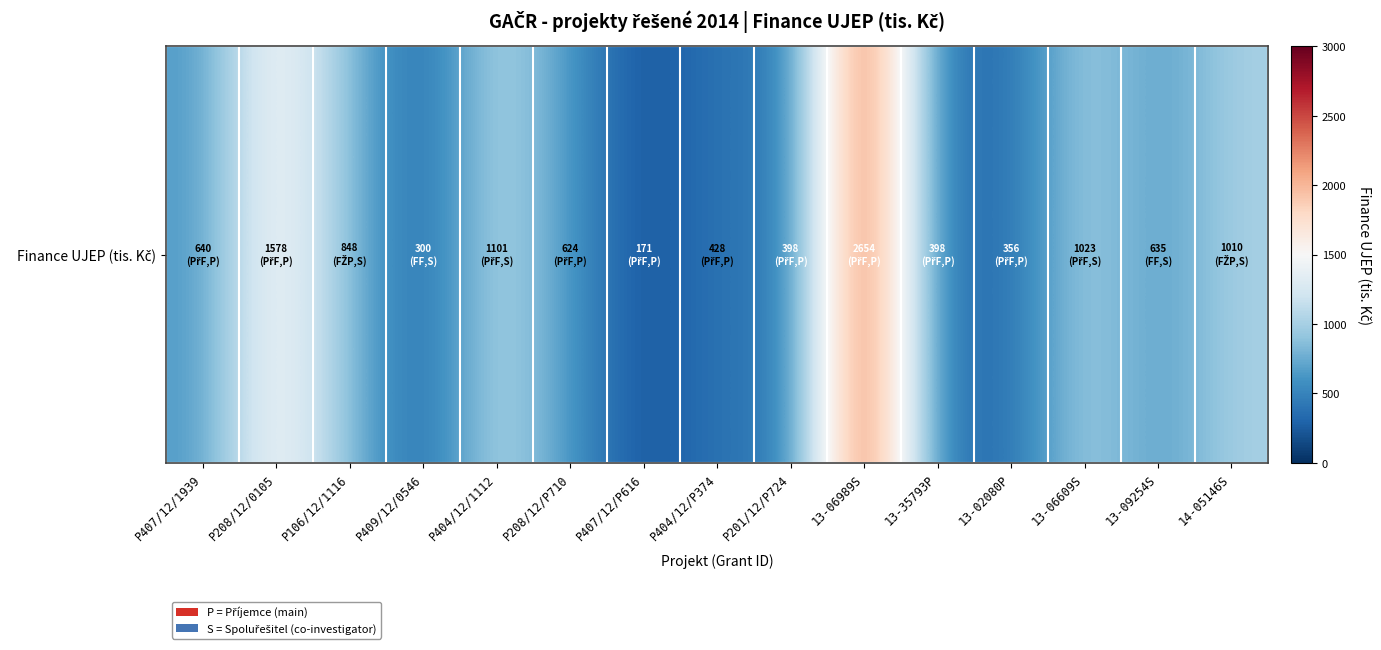

At which label is the value closest to 1412?

P208/12/0105